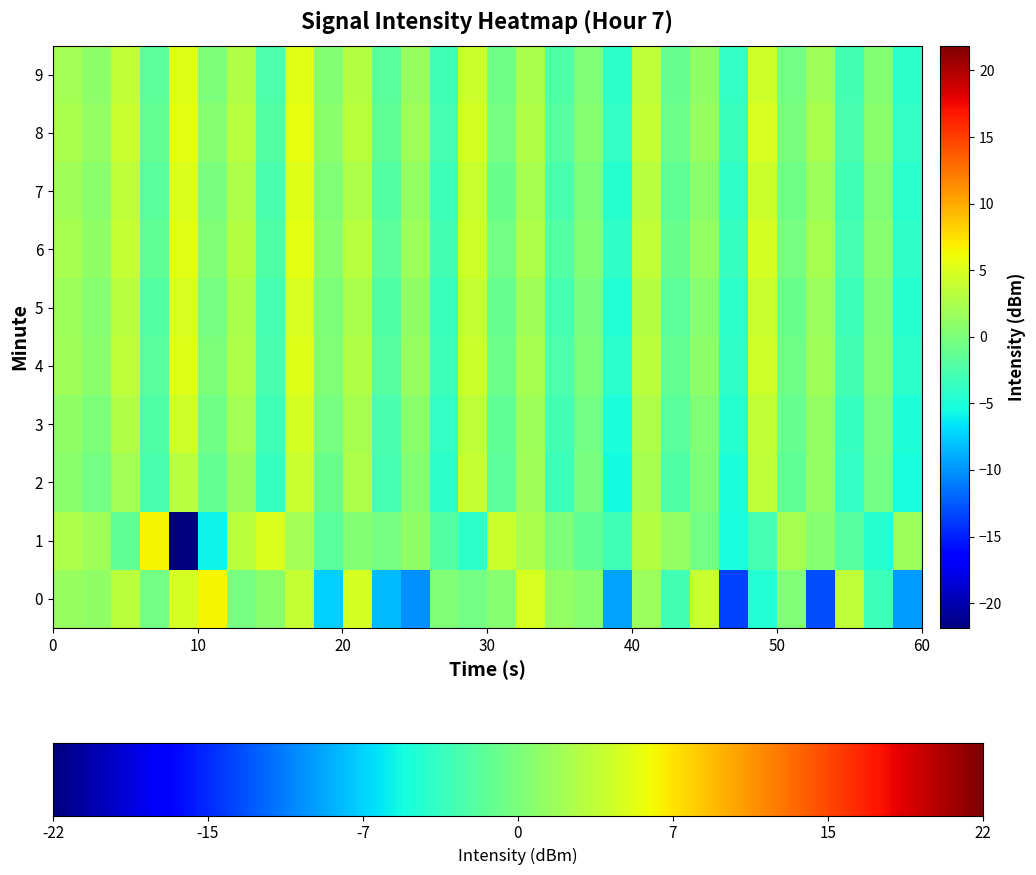

Reading right to left, transcribe all the data shown in this chart.

0: -9.7	-3.3	3.6	-13.1	0.3	-4.7	-13.6	4.0	-3.0	1.6	-9.2	0.7	1.3	4.9	0.5	-0.4	0.3	-10.1	-8.3	4.7	-7.4	3.8	0.7	-0.2	6.6	4.8	-0.4	3.3	1.1	1.5
1: 1.7	-4.6	-2.0	0.6	2.2	-2.9	-5.2	-0.5	1.3	3.0	-3.2	-1.4	0.1	2.4	4.2	-4.3	-2.2	1.1	-0.3	0.4	-1.8	2.1	5.0	3.4	-6.0	-21.9	6.6	-1.4	2.0	2.6
2: -5.2	-0.4	-3.9	1.2	-1.5	3.4	-5.0	0.1	-2.3	2.3	-5.6	-0.2	-3.4	1.9	-1.7	3.8	-4.3	0.4	-2.8	2.6	-0.9	4.0	-3.7	1.5	-1.3	3.2	-2.6	2.1	-0.4	0.8
3: -4.9	-0.3	-3.7	1.3	-1.2	3.7	-4.6	0.3	-1.9	2.7	-5.0	-0.5	-3.1	1.7	-1.4	3.5	-3.9	0.8	-2.6	2.2	-0.3	4.6	-3.2	2.1	-0.7	4.4	-2.4	2.8	0.0	1.1
4: -4.3	0.3	-3.1	1.9	-0.6	4.3	-4.0	0.9	-1.3	3.3	-4.4	0.1	-2.5	2.3	-0.8	4.1	-3.3	1.4	-2.0	2.8	0.3	5.2	-2.6	2.7	0.0	5.1	-1.8	3.5	0.8	2.0
5: -3.8	0.8	-2.6	2.4	-0.1	4.8	-3.5	1.4	-0.8	3.8	-3.9	0.6	-2.0	2.8	-0.3	4.6	-2.8	1.9	-1.5	3.3	0.8	5.7	-2.1	3.2	0.5	5.6	-1.3	4.0	1.3	2.5
6: -4.6	0.0	-3.4	1.6	-0.9	4.0	-4.3	0.6	-1.6	3.0	-4.7	-0.2	-2.8	2.0	-1.1	3.8	-3.6	1.1	-2.3	2.5	0.0	4.9	-2.9	2.4	-0.3	4.8	-2.1	3.2	0.5	1.7
7: -4.2	0.4	-3.0	2.0	-0.5	4.4	-3.9	1.0	-1.2	3.4	-4.3	0.2	-2.4	2.4	-0.7	4.2	-3.2	1.5	-1.9	2.9	0.4	5.3	-2.5	2.8	0.1	5.2	-1.7	3.6	0.9	2.1
8: -4.4	0.2	-3.2	1.8	-0.7	4.2	-4.1	0.8	-1.4	3.2	-4.5	0.0	-2.6	2.2	-0.9	4.0	-3.4	1.3	-2.1	2.7	0.2	5.1	-2.7	2.6	-0.1	5.0	-1.9	3.4	0.7	1.9
9: -4.0	0.6	-2.8	2.2	-0.3	4.6	-3.7	1.2	-1.0	3.6	-4.1	0.4	-2.2	2.6	-0.5	4.4	-3.0	1.7	-1.7	3.1	0.6	5.5	-2.3	3.0	0.3	5.4	-1.5	3.8	1.1	2.3